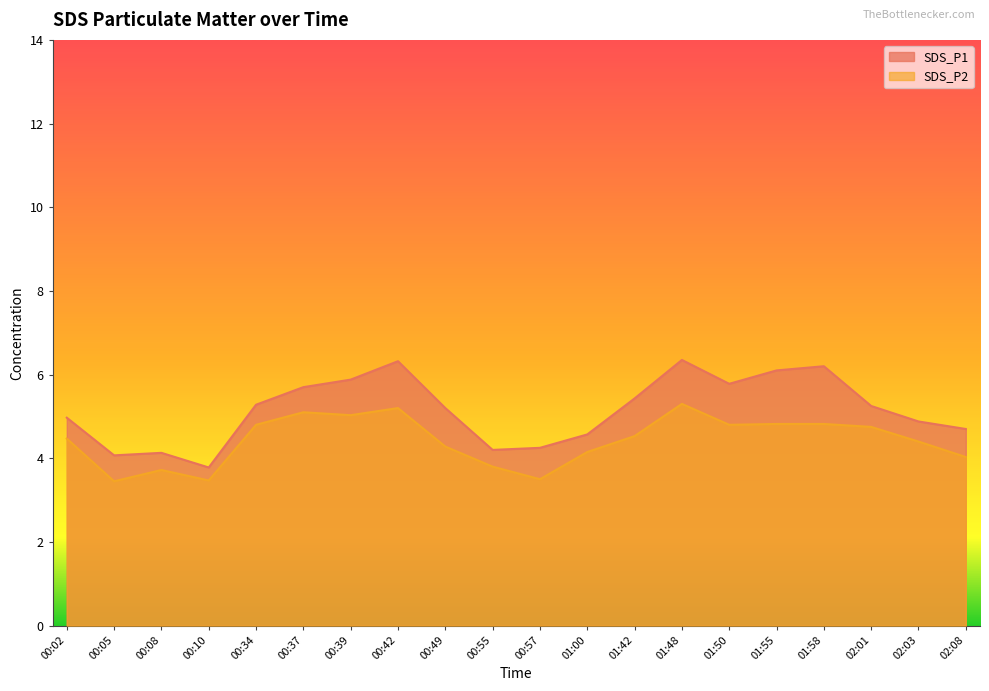

At which label does SDS_P2 reach its minimum?

00:05